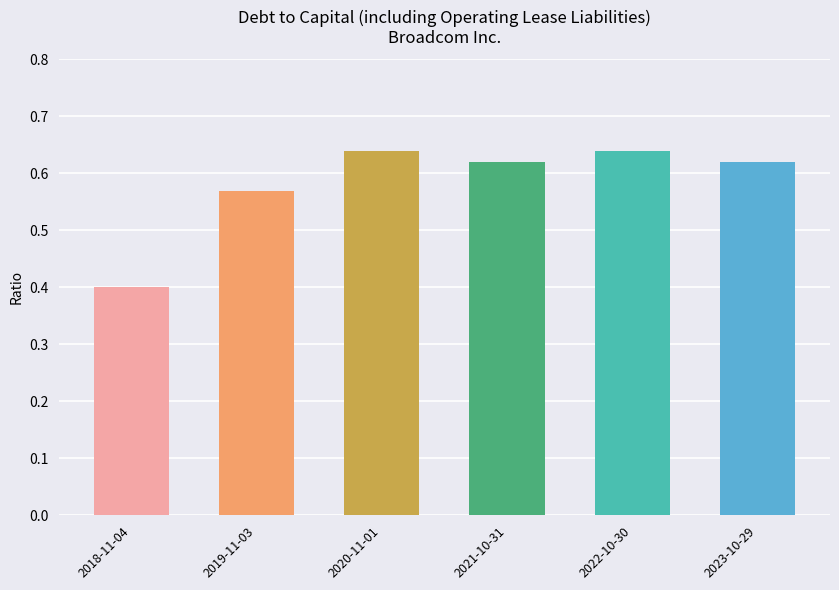

Which label corresponds to the smallest value in the chart?

2018-11-04